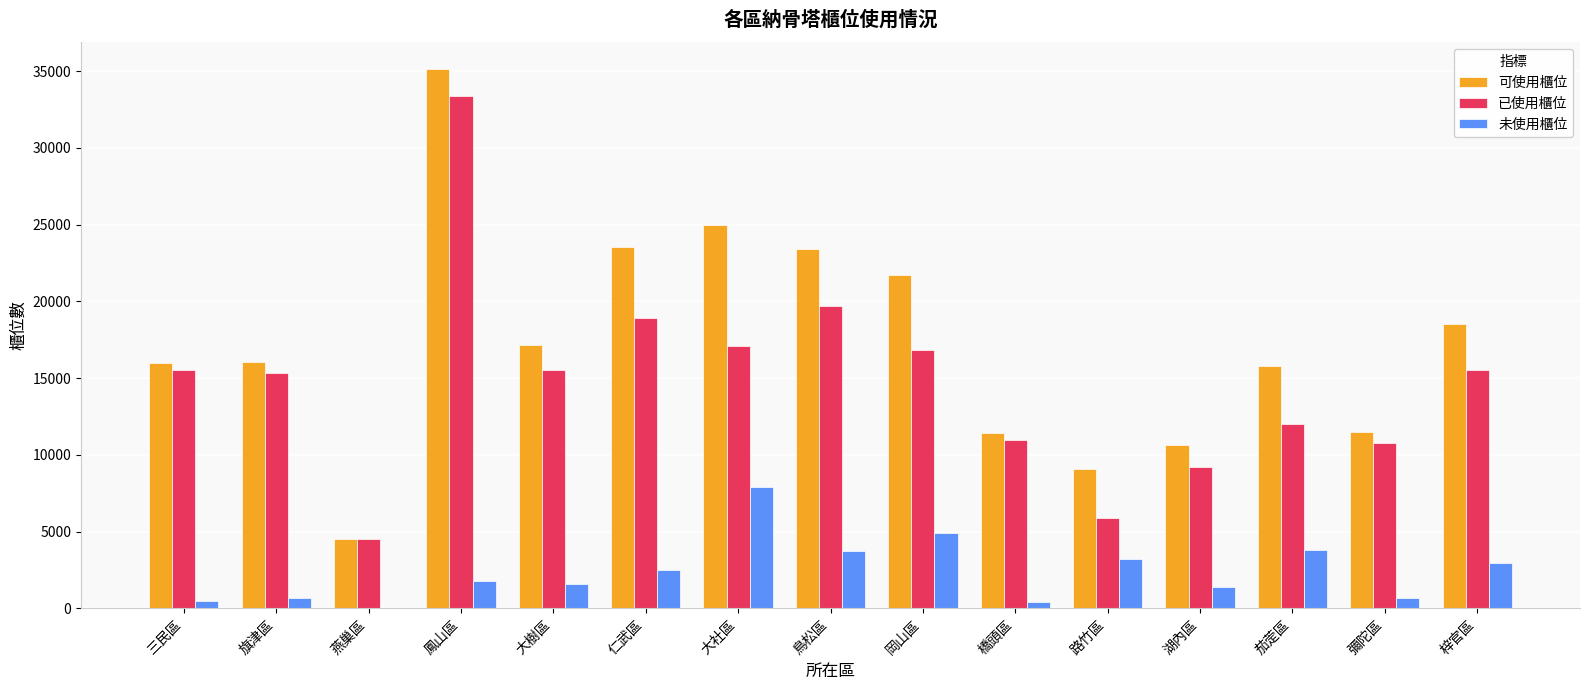

How many groups of bars are there?

15